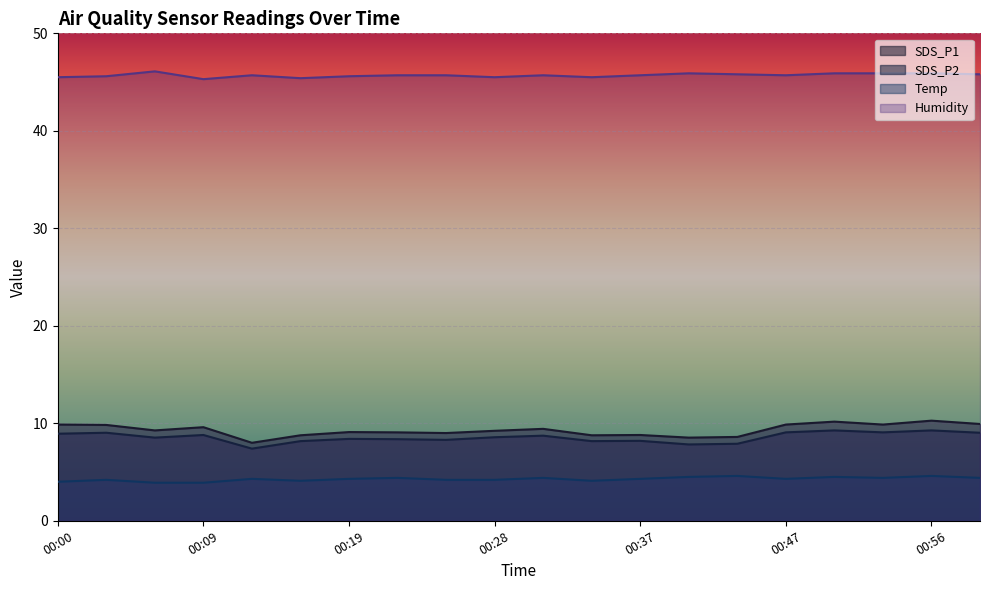

What is the highest value of the Humidity series?

46.1